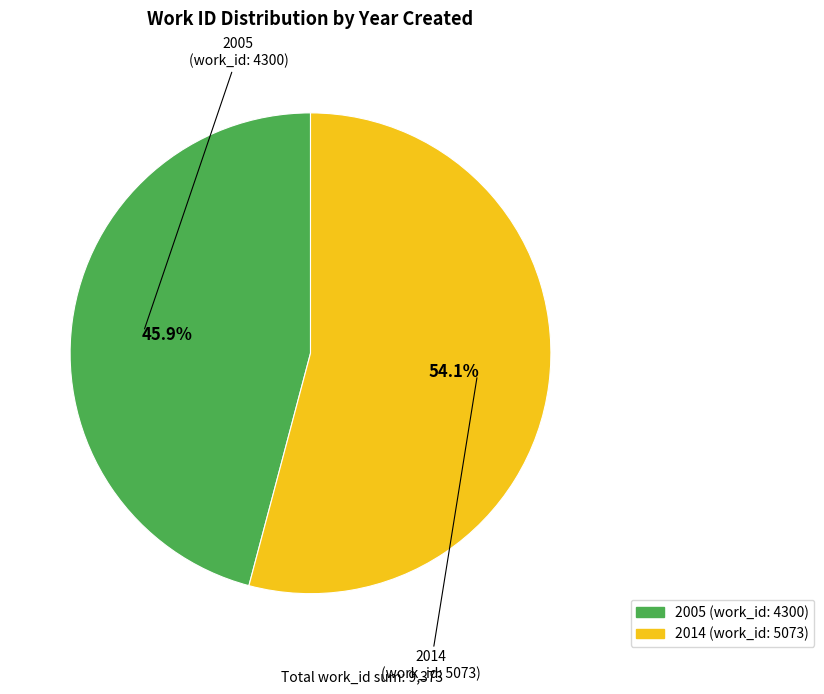

How many slices are in this pie chart?

2